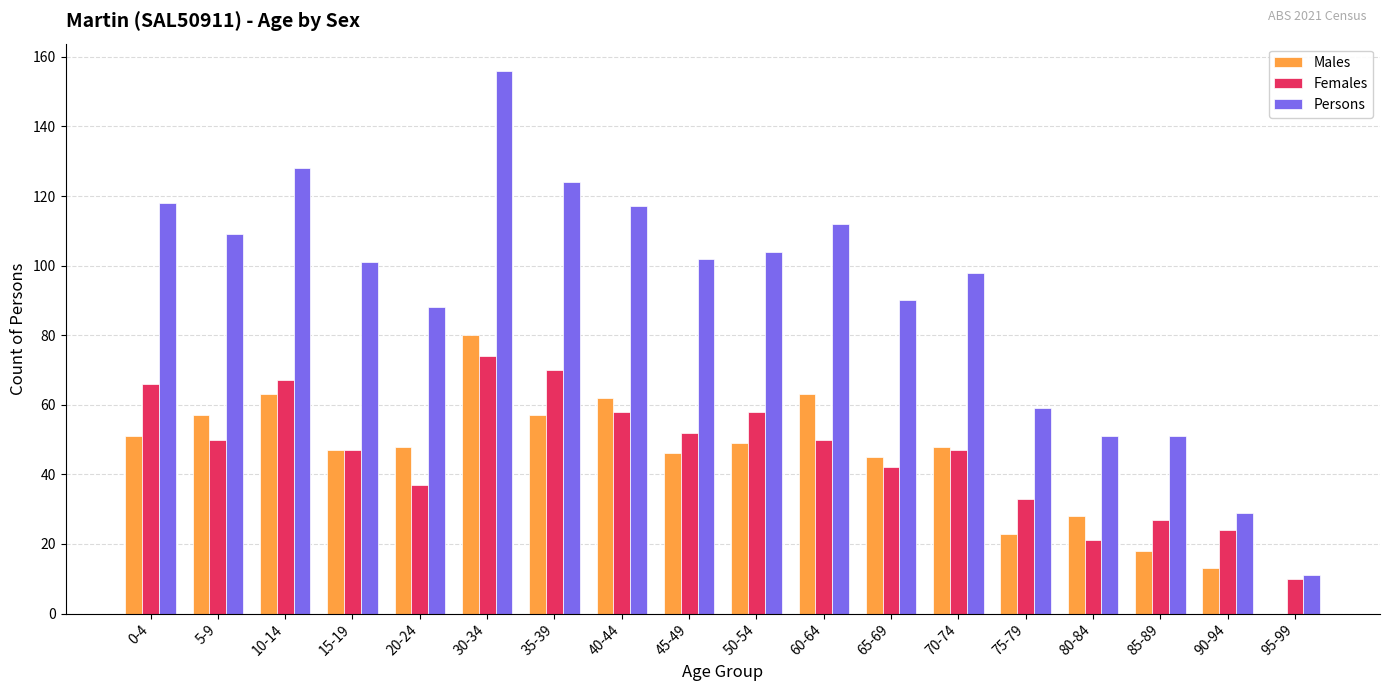

At which category is the sum across all series the highest?

30-34